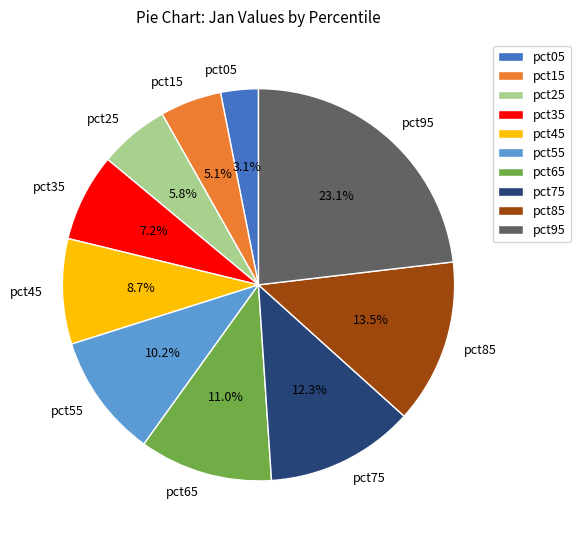

How many segments does this pie chart have?

10